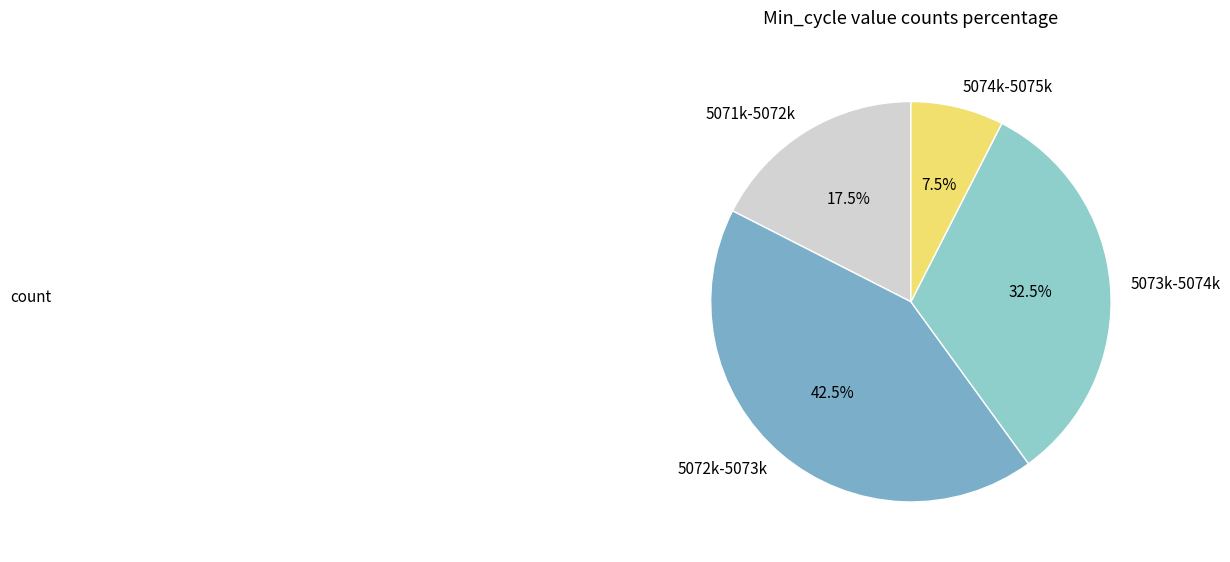

How much of the chart is everything except 5073k-5074k?

67.5%